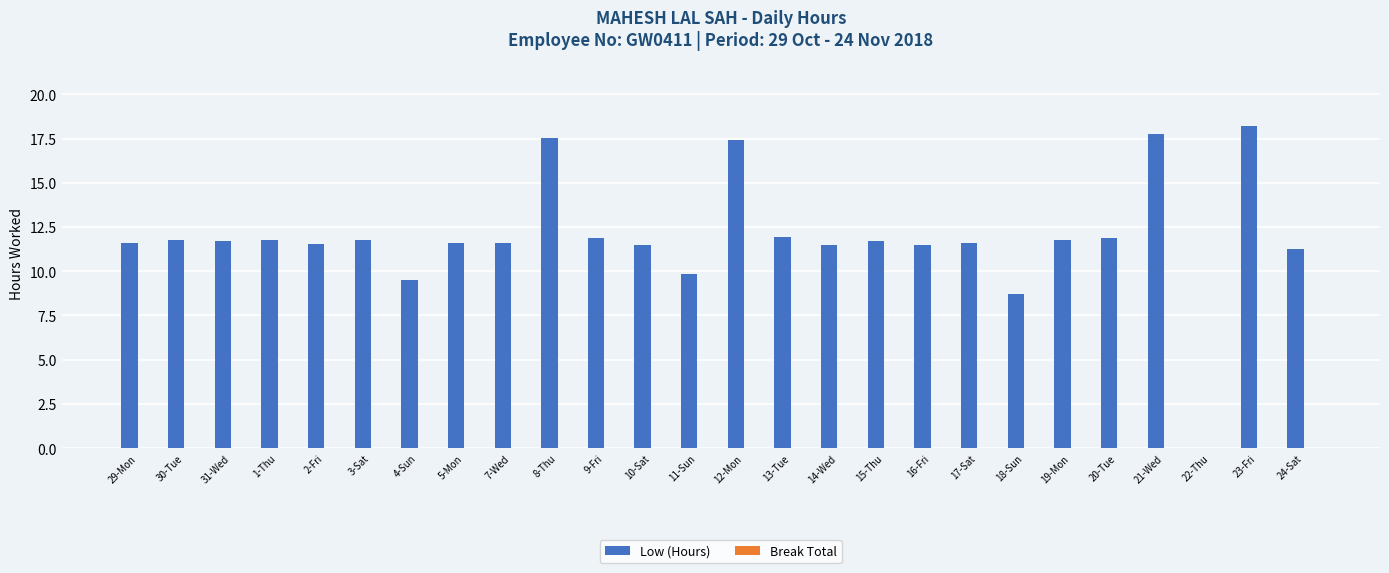

Which has a higher value, 18-Sun or 21-Wed?

21-Wed